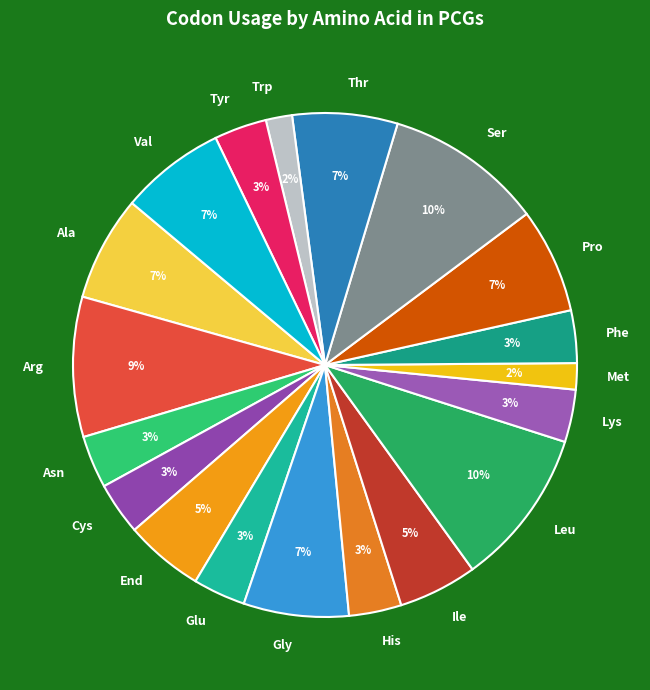

The Pro slice represents 19% of the pie. True or false?

False